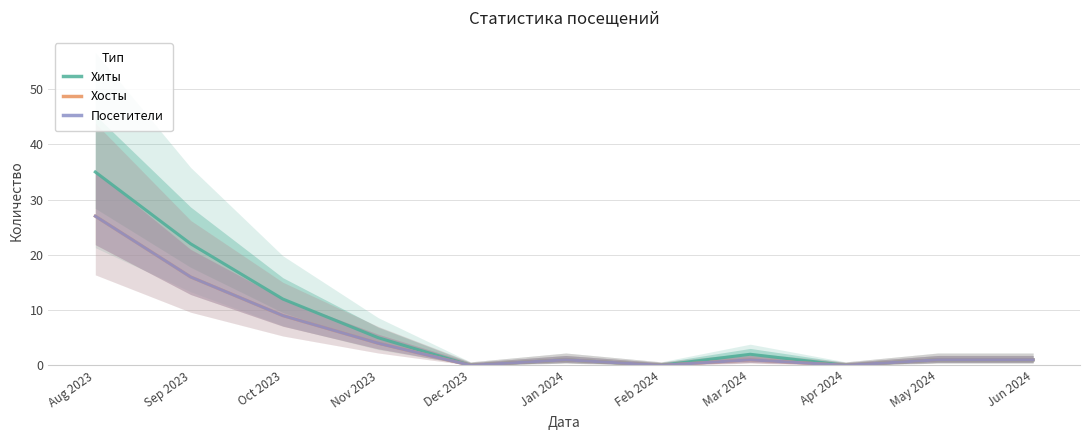

Which has a higher value, Jun 2024 or Nov 2023?

Nov 2023